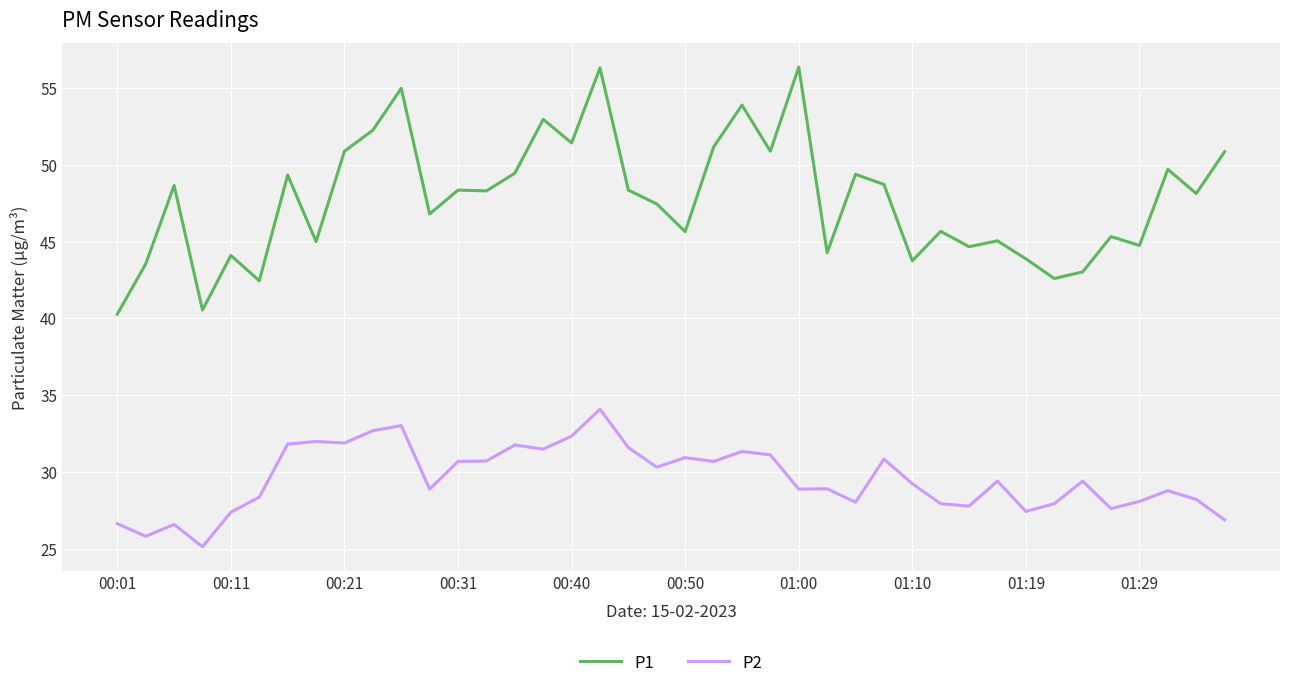

Rank the series by their maximum value, from highest to lowest.

P1, P2